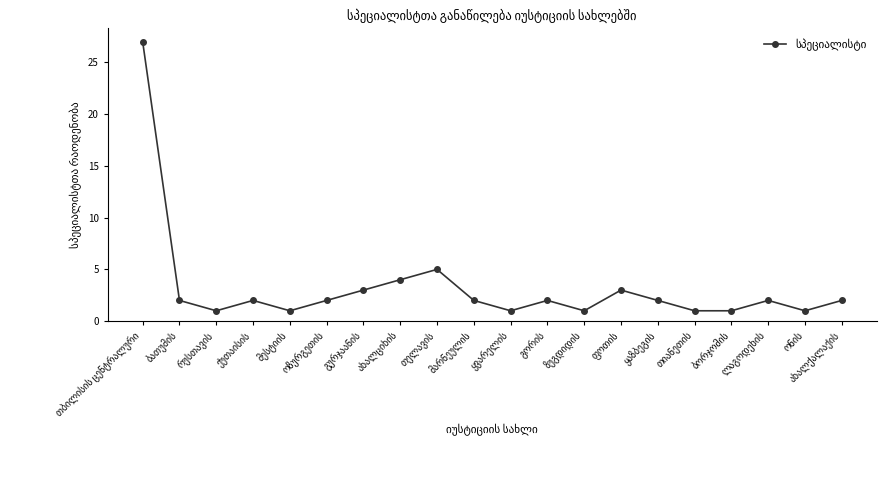

True or false: there are more than 2 points higher than both neighbors.

True